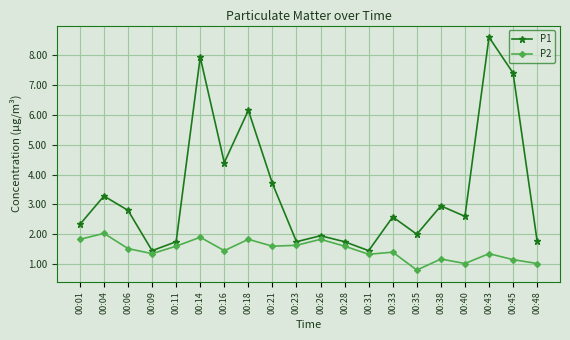

What is the value of the P2 point at the 5th from the left?

1.6